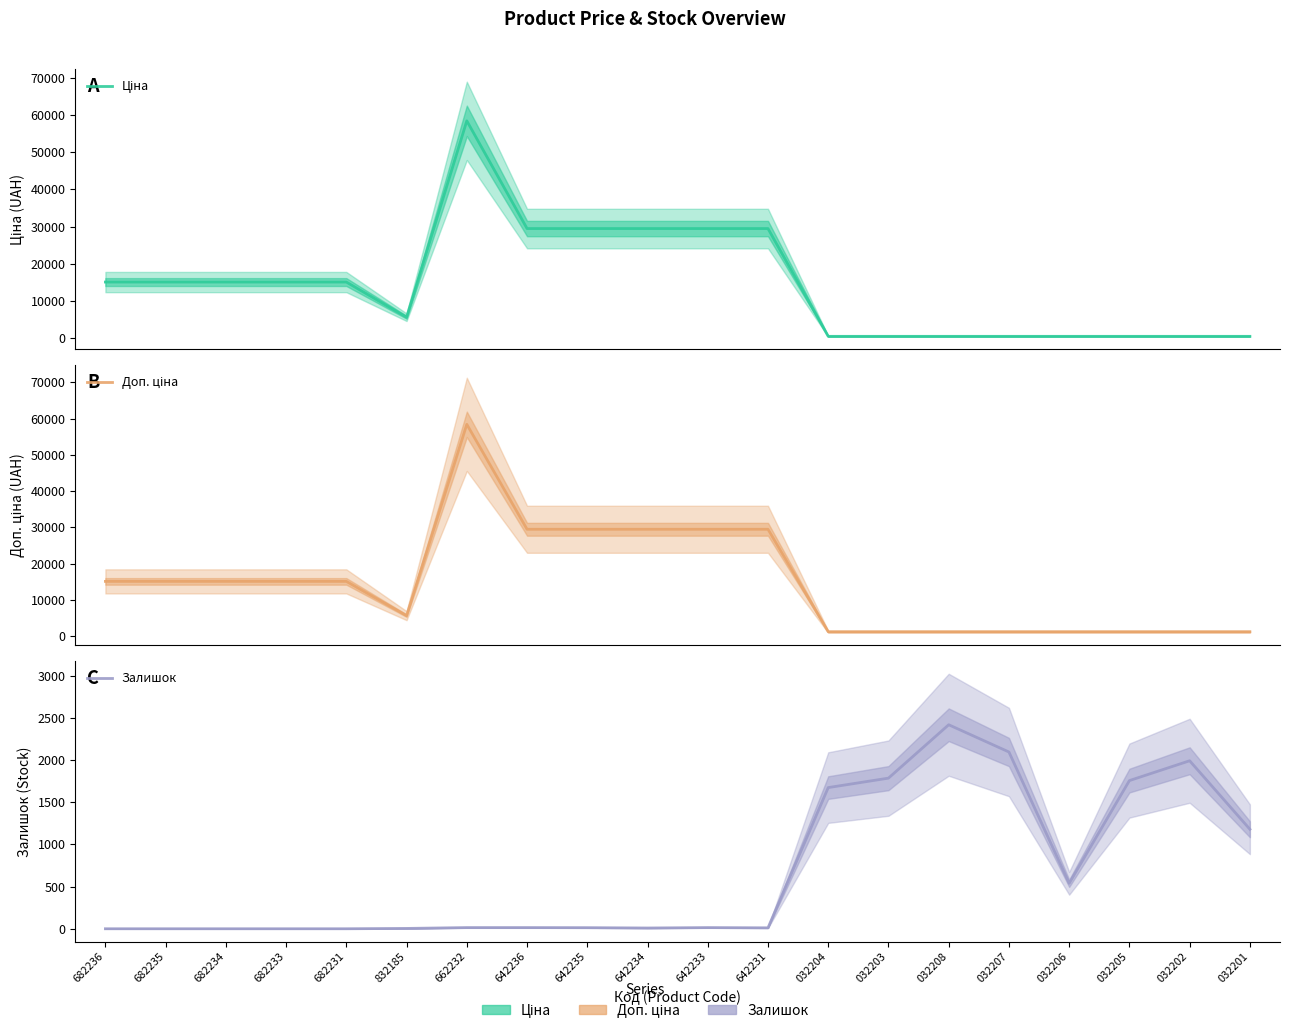

How many series are shown in this chart?

3